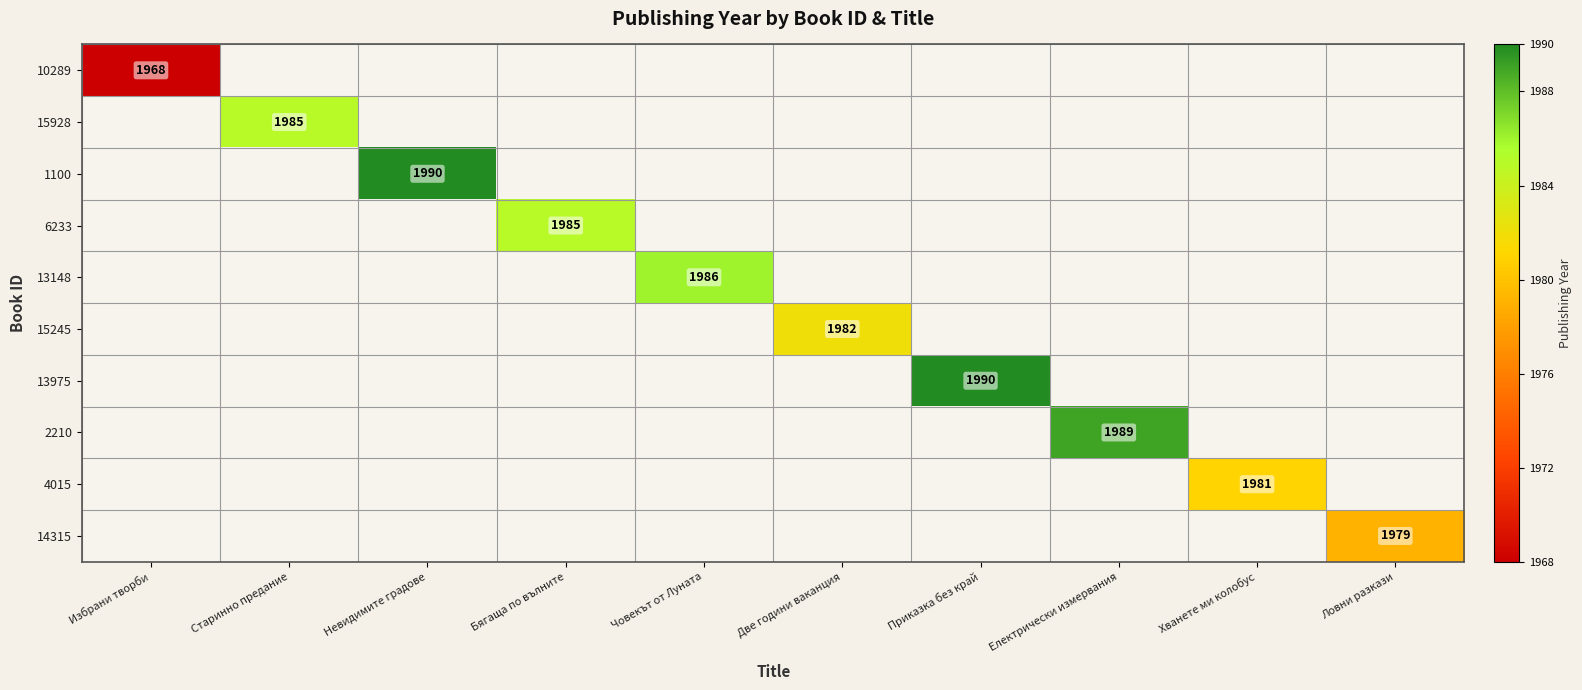

Count the number of categories in the chart.

10